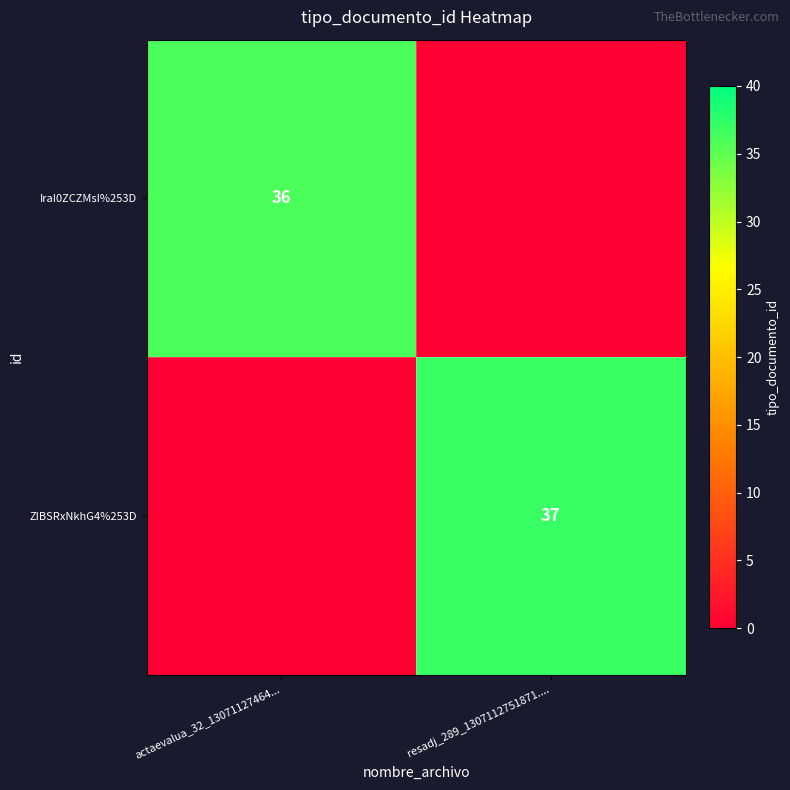

True or false: ZIBSRxNkhG4%253D has a value of 62 at resadj_289_1307112751871.....

False